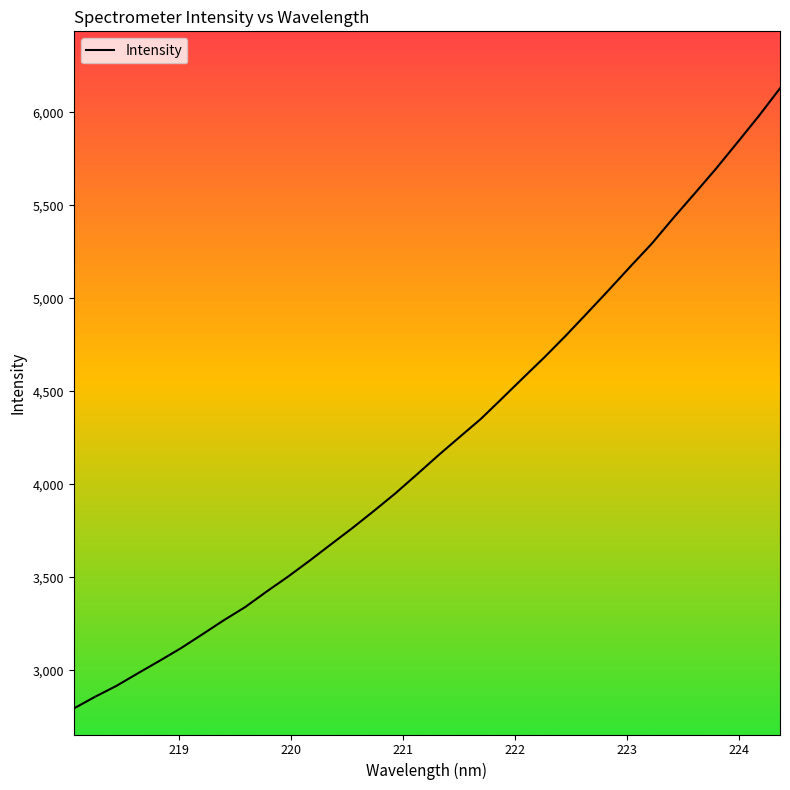

What is the minimum value shown in the chart?

2795.0